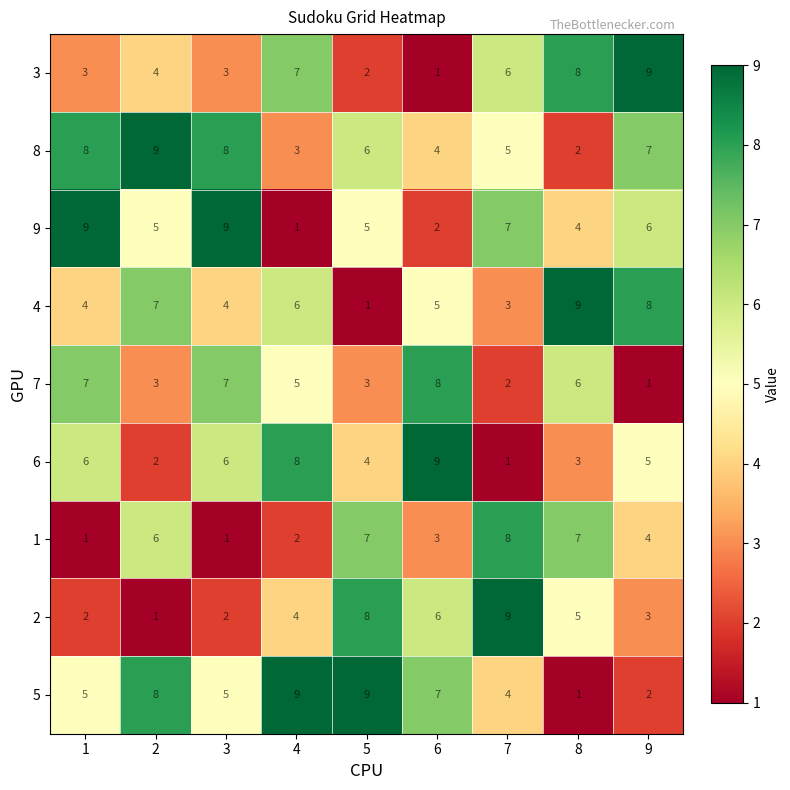

What is the sum of the 4 values at 7 and 9?

11